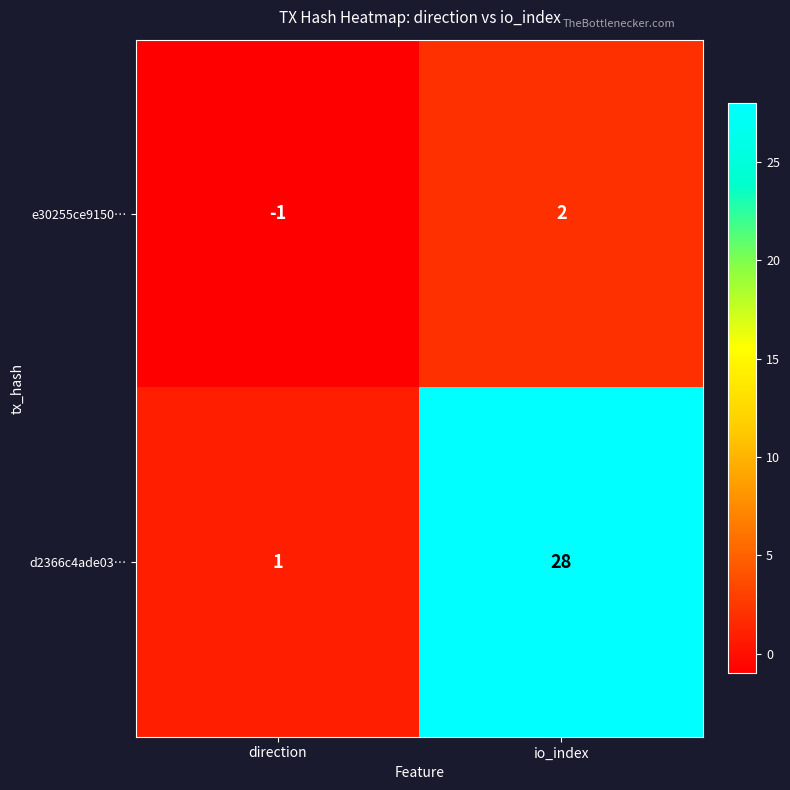

At which category is the sum across all series the highest?

io_index